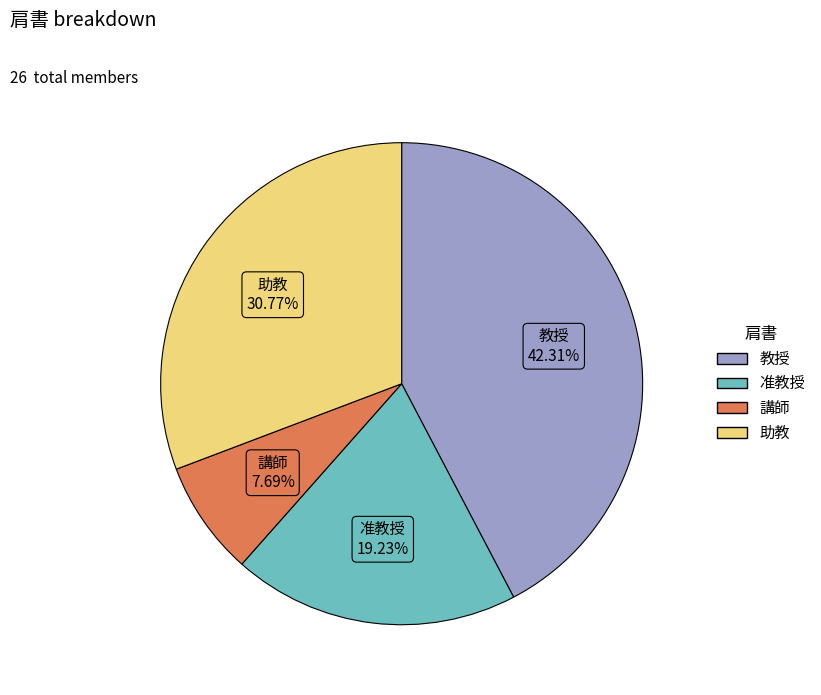

What percentage is the 教授 slice, to the nearest percent?

42%